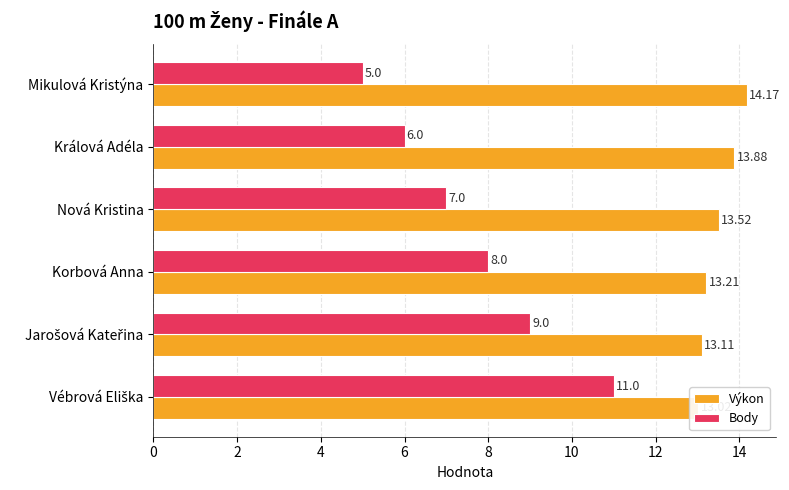

What is the highest value of the Výkon series?

14.2